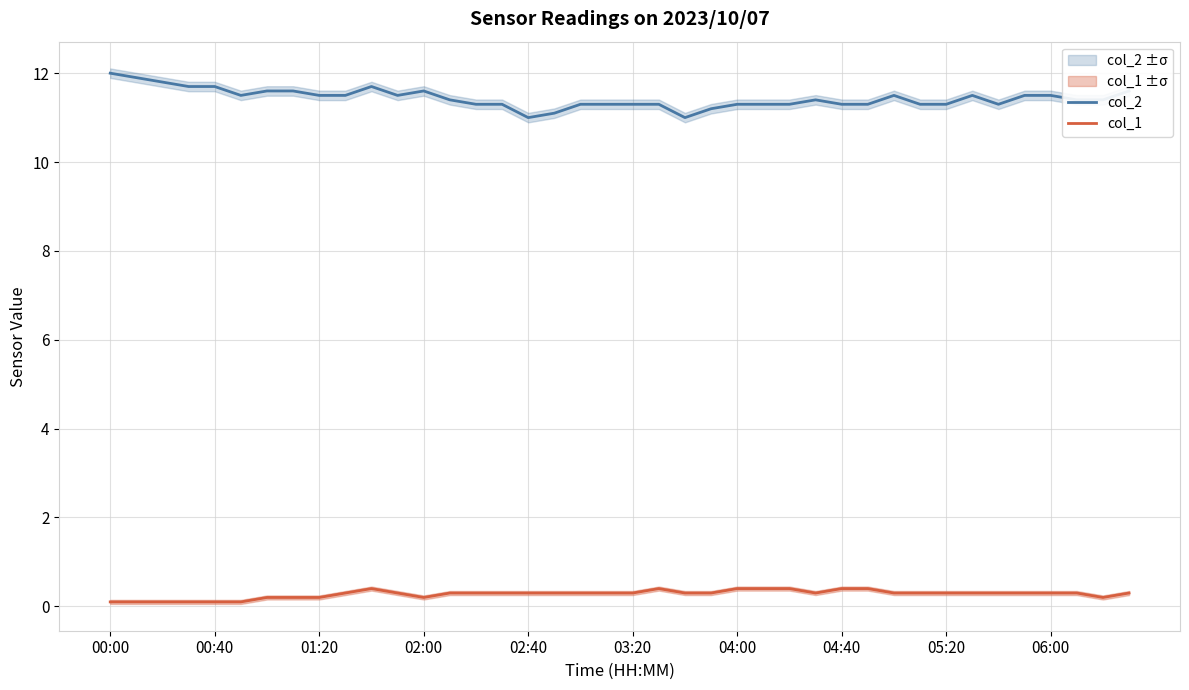

True or false: col_1 and col_2 cross at least once.

False